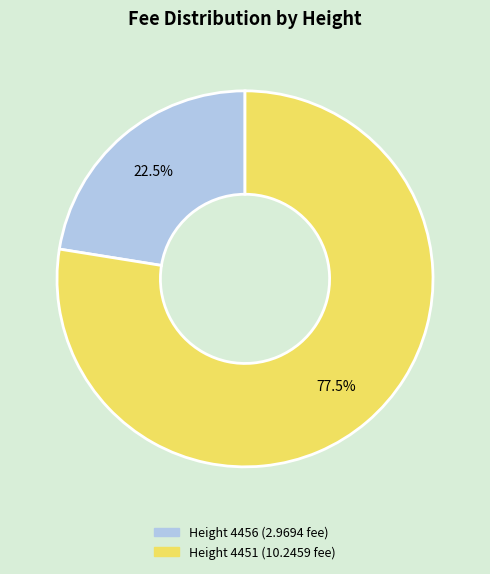

Is there a majority slice in this chart?

Yes